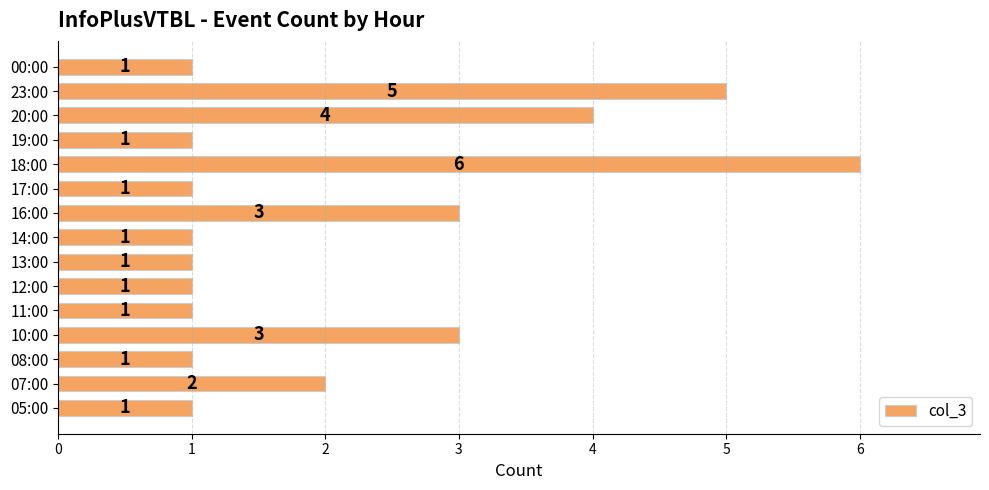

Between 14:00 and 18:00, which is larger?

18:00